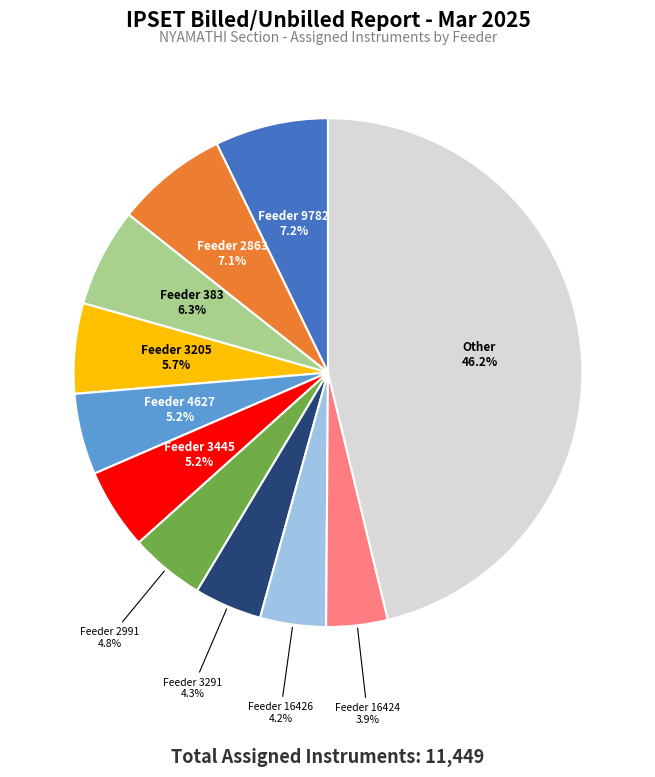

Approximately how many times larger is the value at Feeder 383 compared to Feeder 3291?

1.5